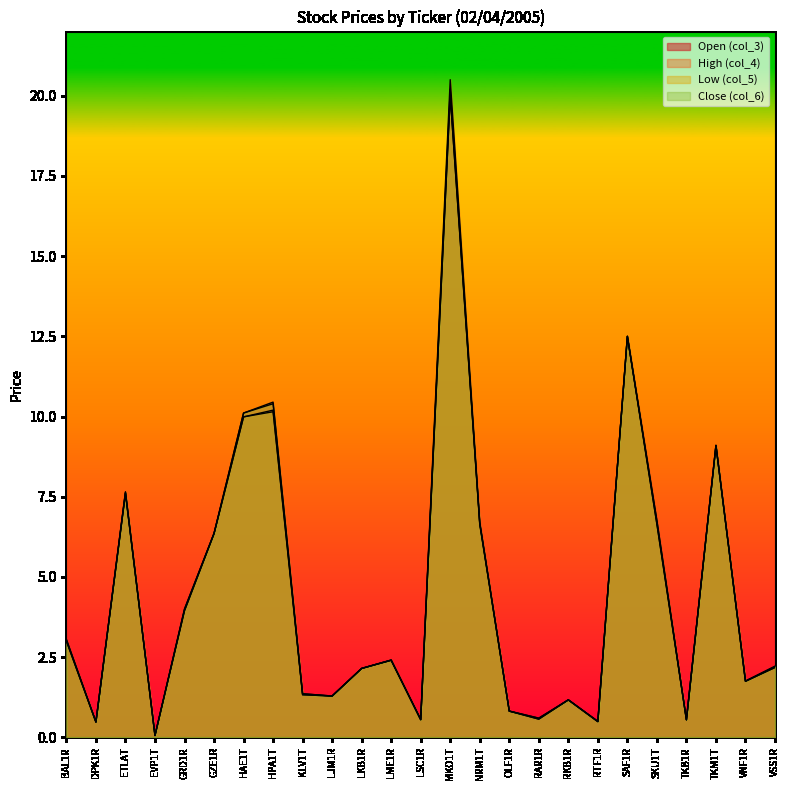

Where is Open (col_3) nearest to the value 10?

HAE1T